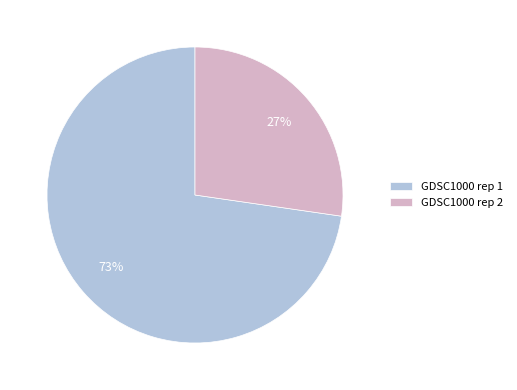

True or false: GDSC1000 rep 1 accounts for 66% of the total.

False